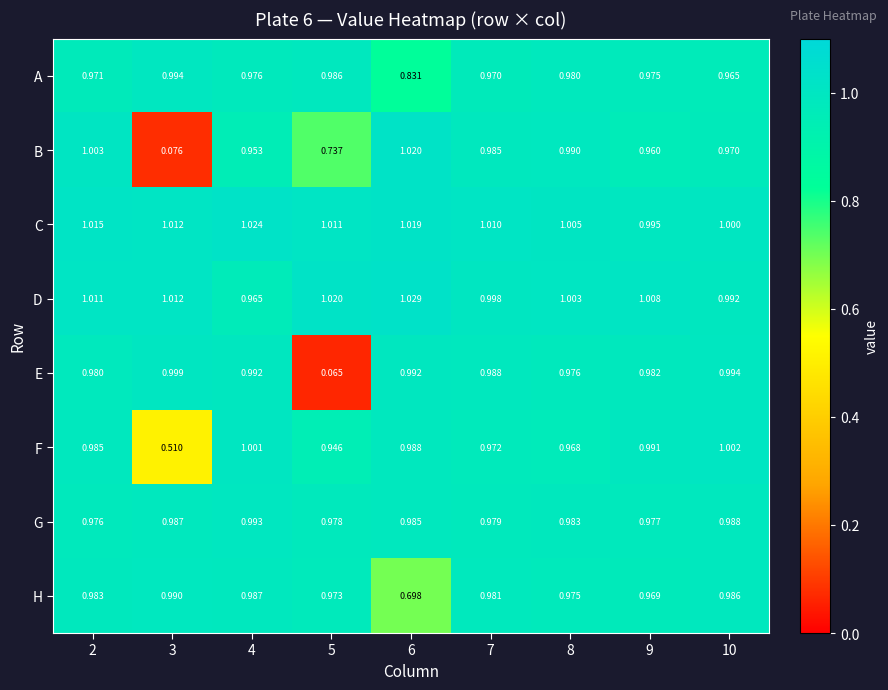

Which series has the largest total across all categories?

C